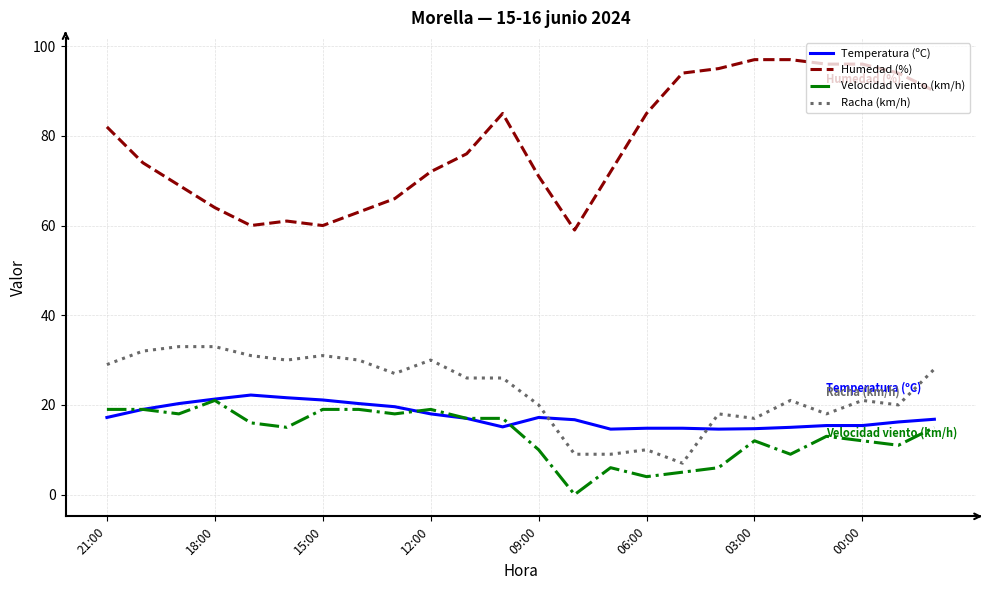

True or false: Racha (km/h) and Velocidad viento (km/h) intersect in this chart.

False